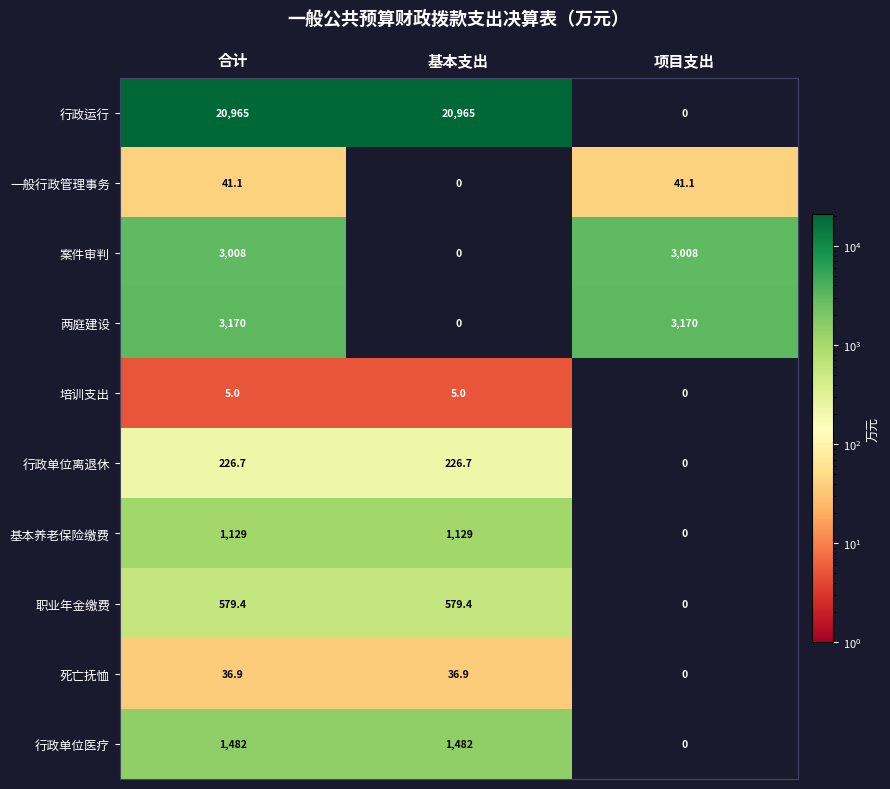

Reading right to left, transcribe all the data shown in this chart.

行政运行: 0.0	20965.0	20965.0
一般行政管理事务: 41.1	0.0	41.1
案件审判: 3008.0	0.0	3008.0
两庭建设: 3170.0	0.0	3170.0
培训支出: 0.0	5.0	5.0
行政单位离退休: 0.0	226.7	226.7
基本养老保险缴费: 0.0	1129.0	1129.0
职业年金缴费: 0.0	579.4	579.4
死亡抚恤: 0.0	36.9	36.9
行政单位医疗: 0.0	1482.0	1482.0